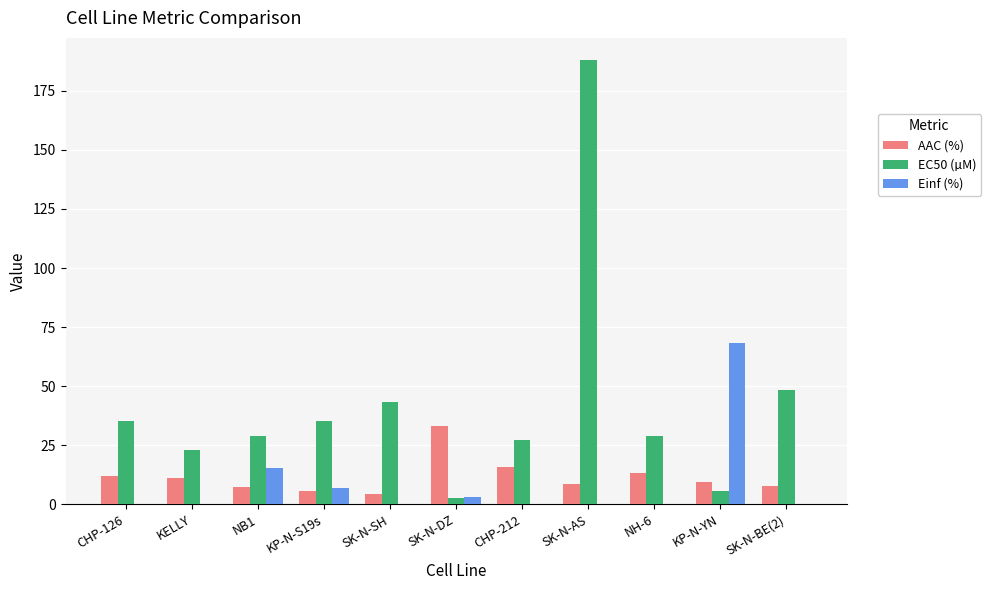

What is the sum of the AAC (%) values at CHP-126 and KP-N-YN?

21.6